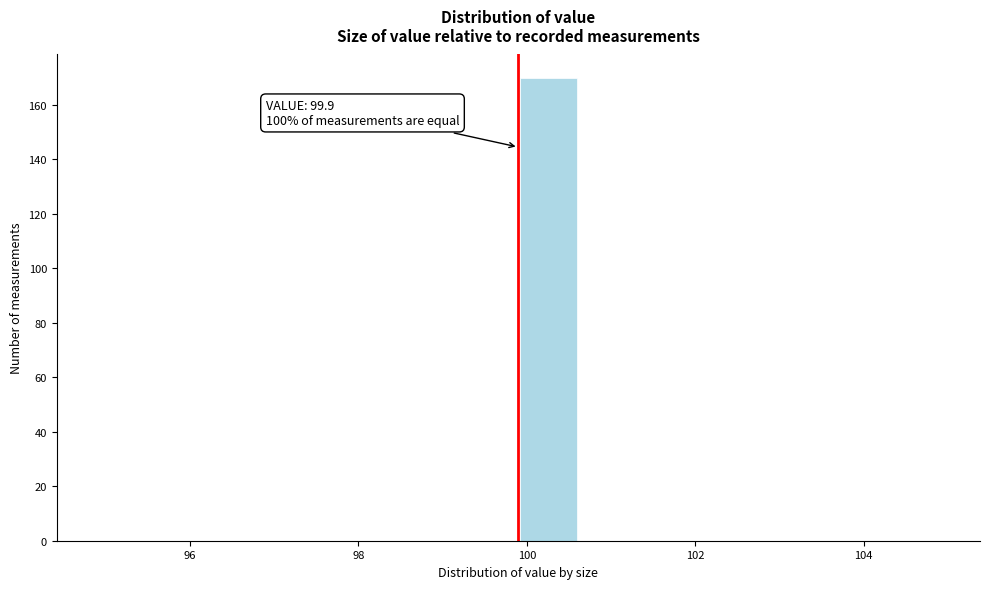

Read against the x-axis, roughly where is the centre of the tallest bar?

100.2